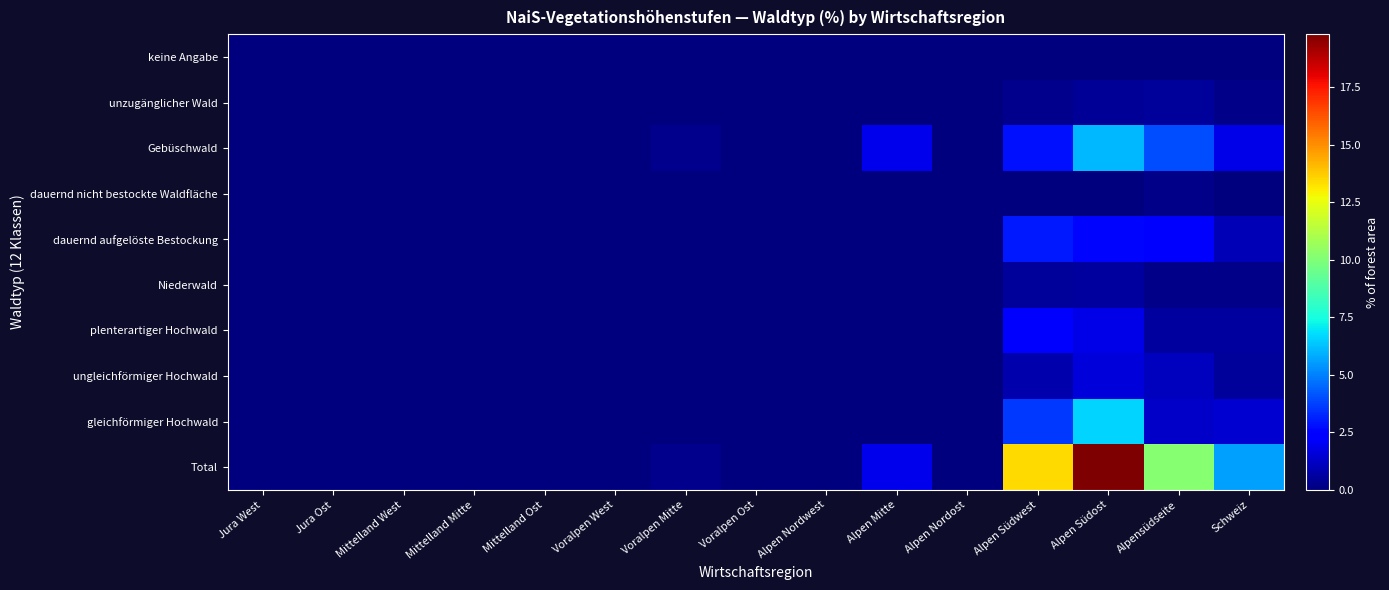

Which series has the largest range (max minus min)?

Total